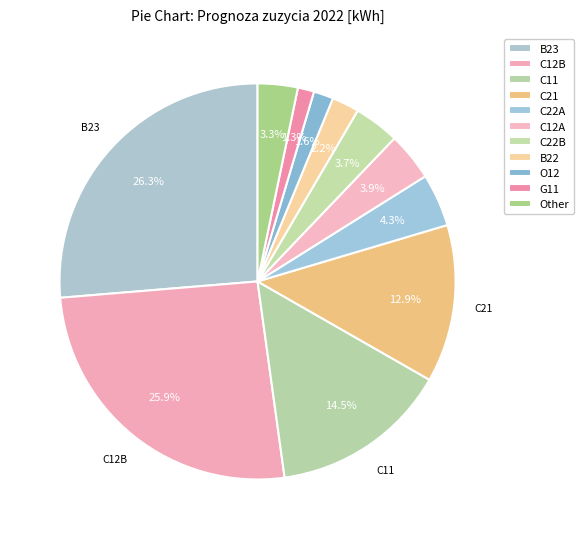

How many slices are in this pie chart?

11